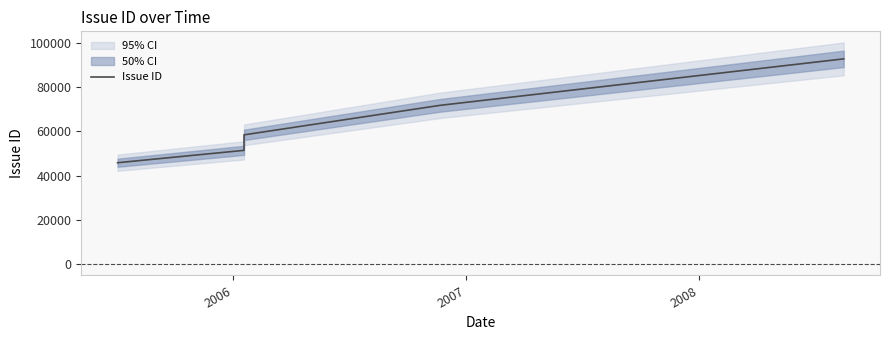

How many series are shown in this chart?

1